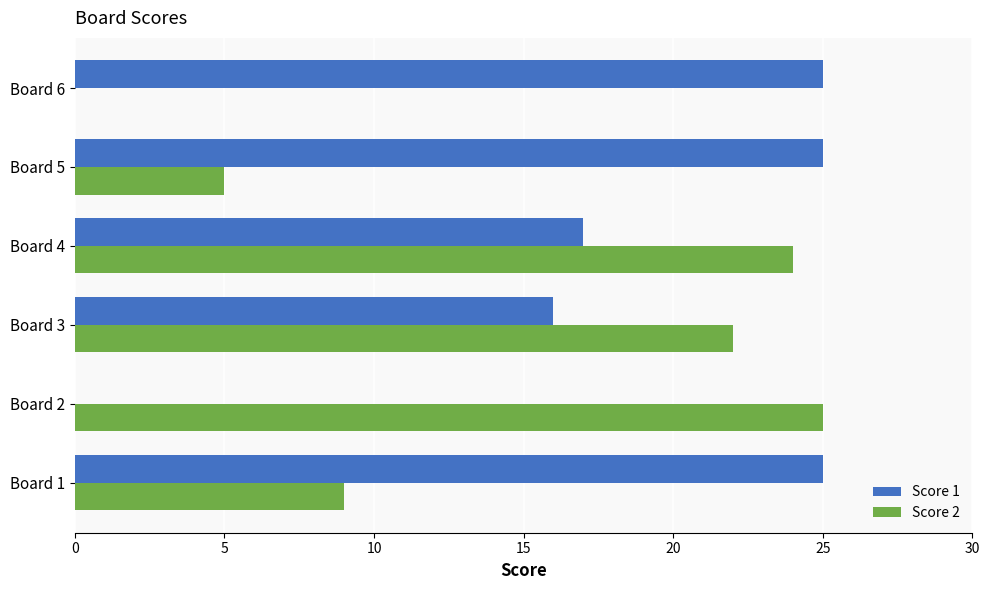

Which series has the largest total across all categories?

Score 1